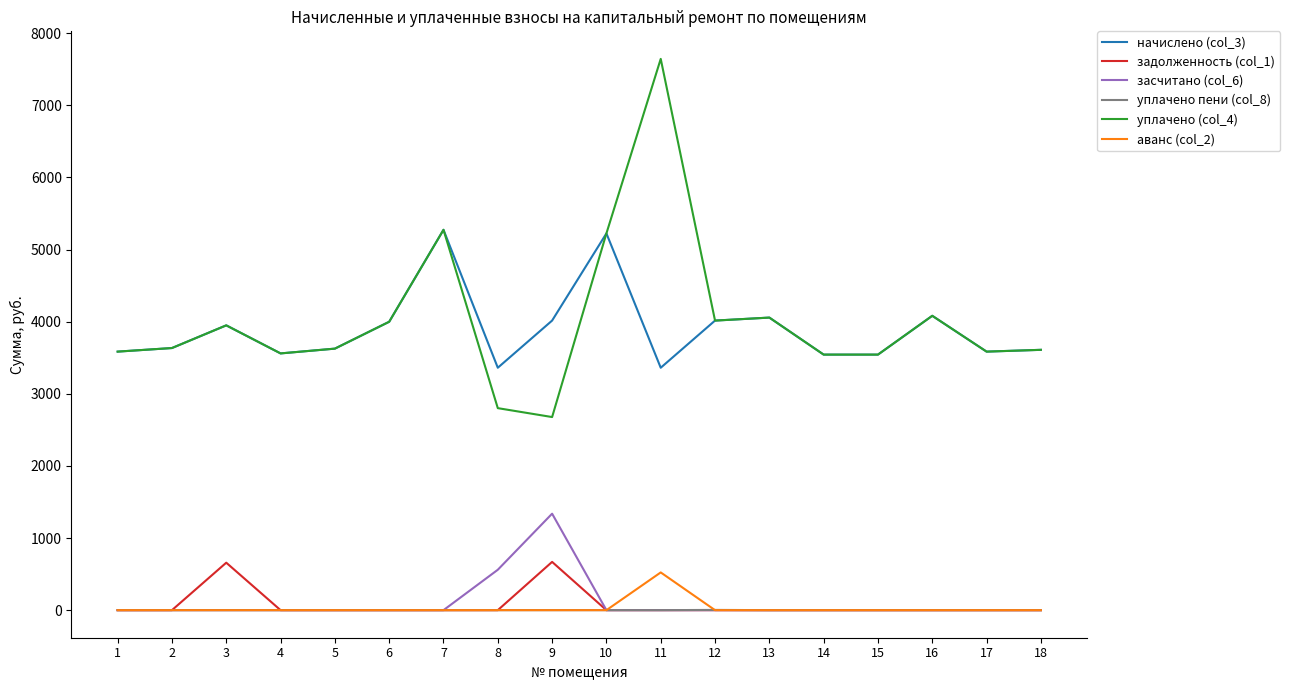

Is this an area chart (filled region under the line)?

No